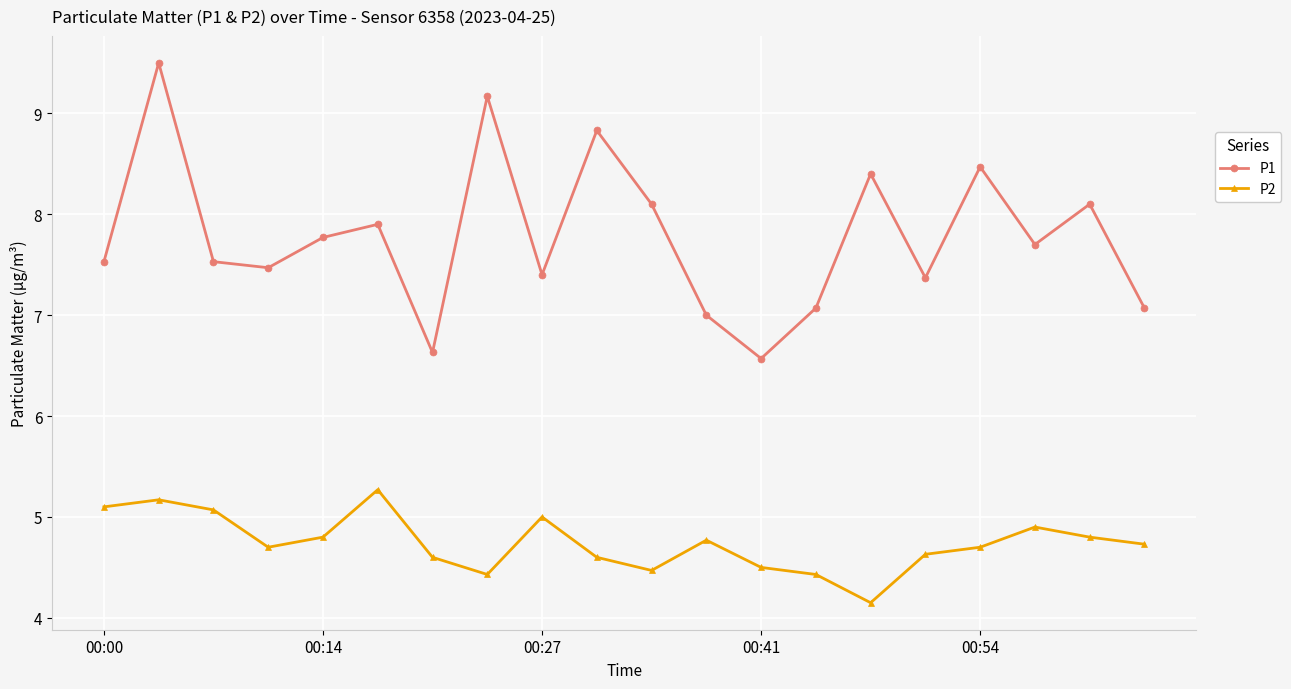

True or false: P1 and P2 cross at least once.

False